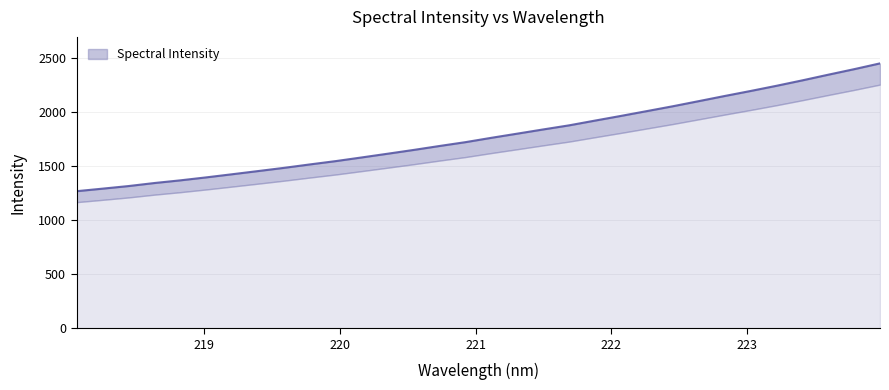

The value at 223.9802 is 2449.8. True or false?

True